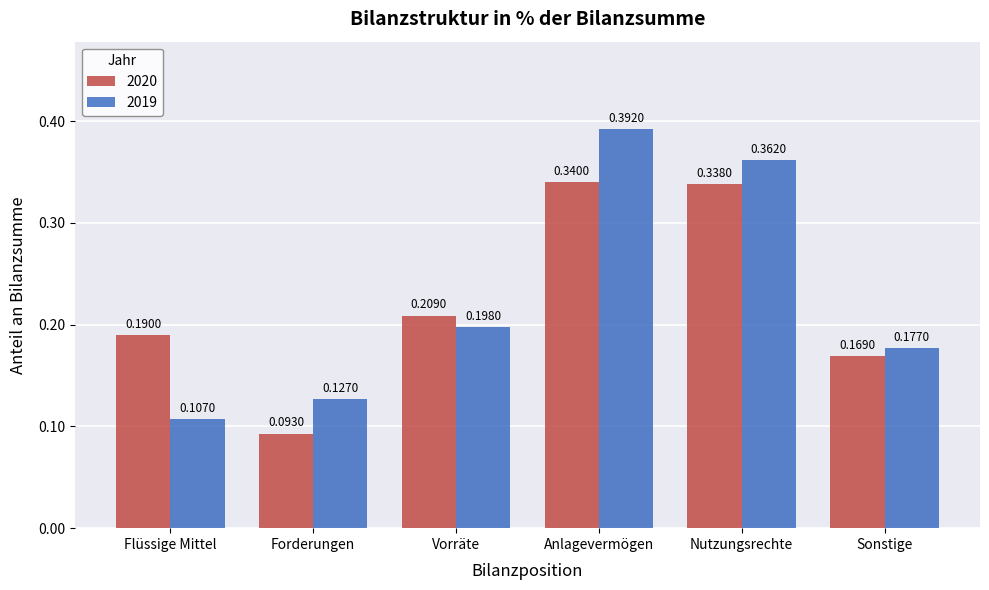

At which label does 2019 reach its peak?

Anlagevermögen